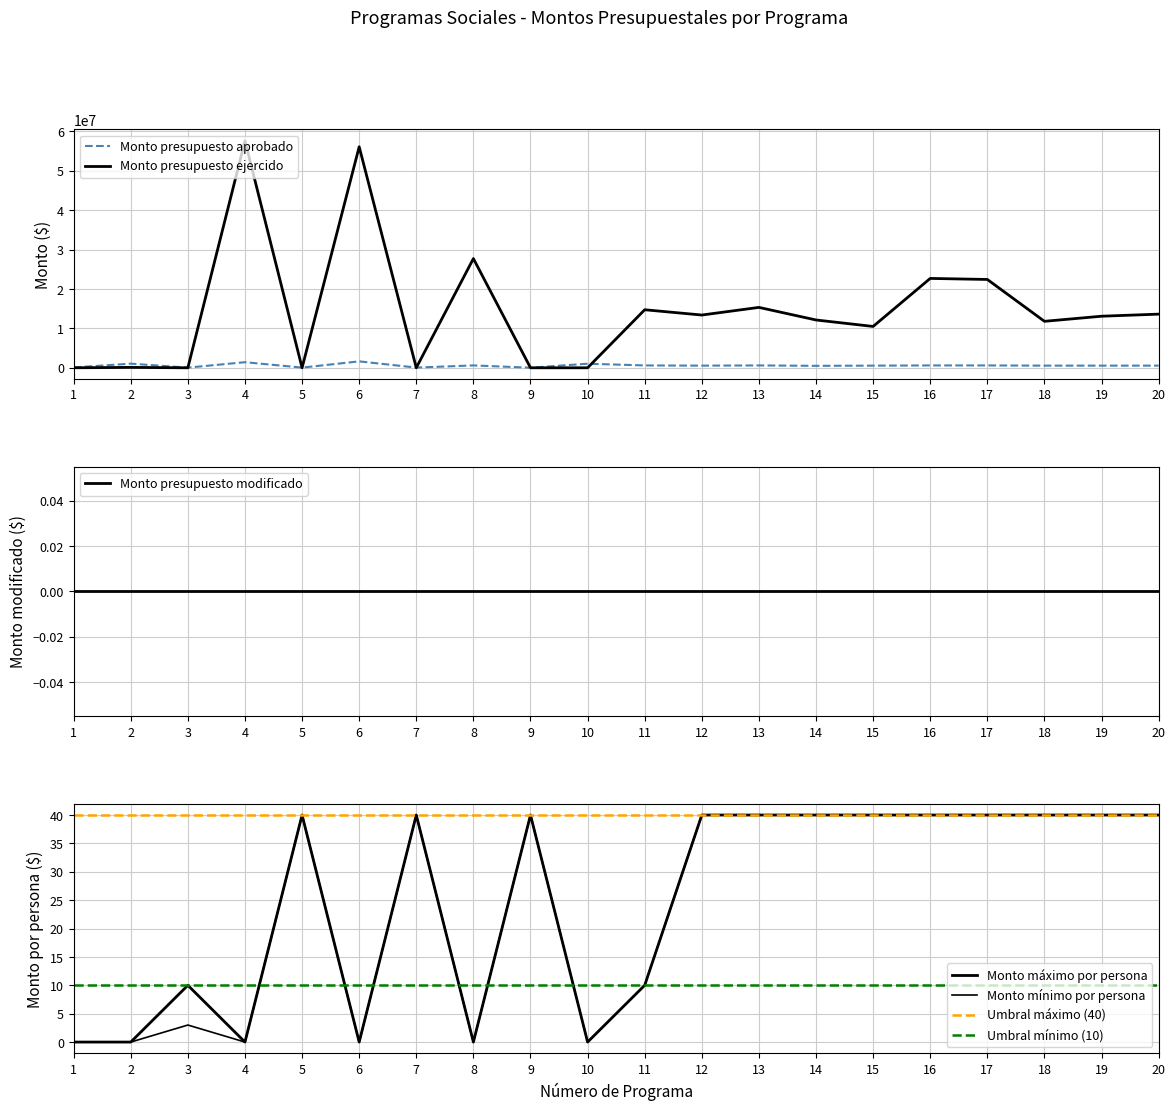

What is the difference between the second highest and second lowest values in the Monto presupuesto aprobado series?

1375713